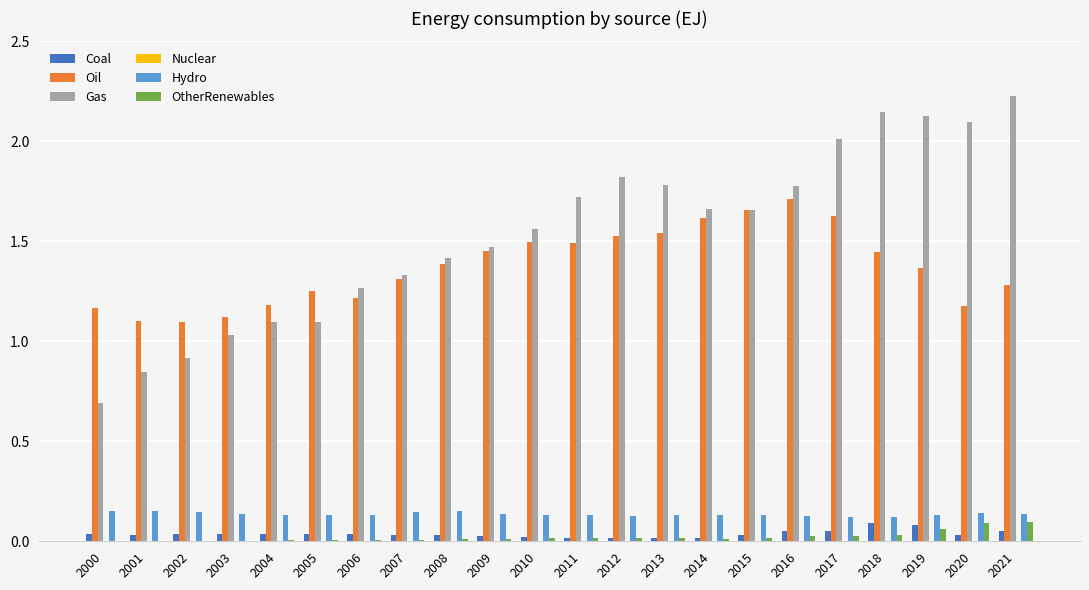

Which series has the largest total across all categories?

Gas